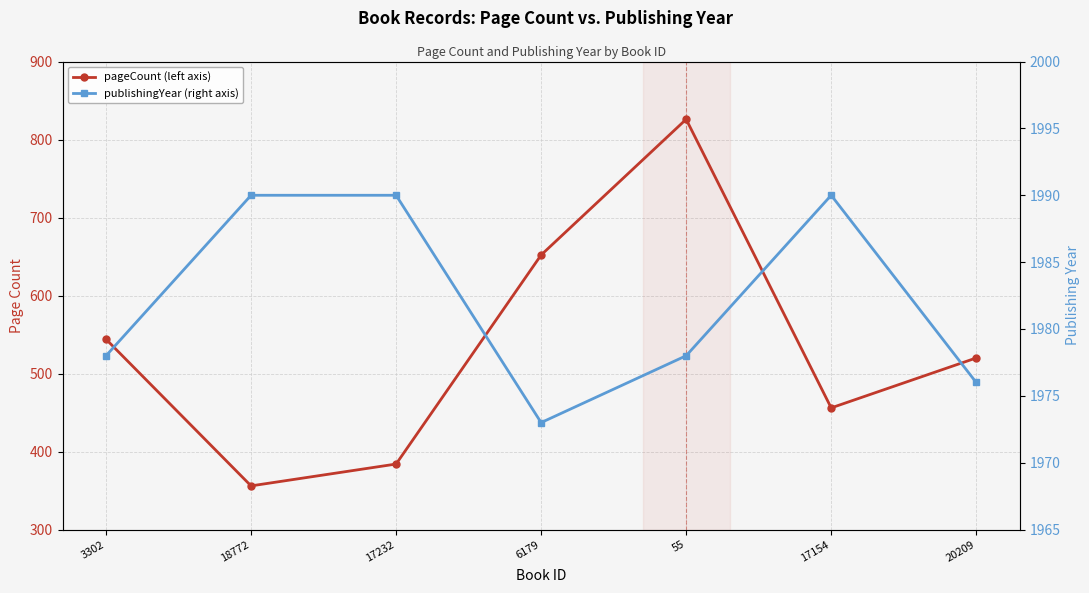

What is the maximum value for publishingYear?

1990